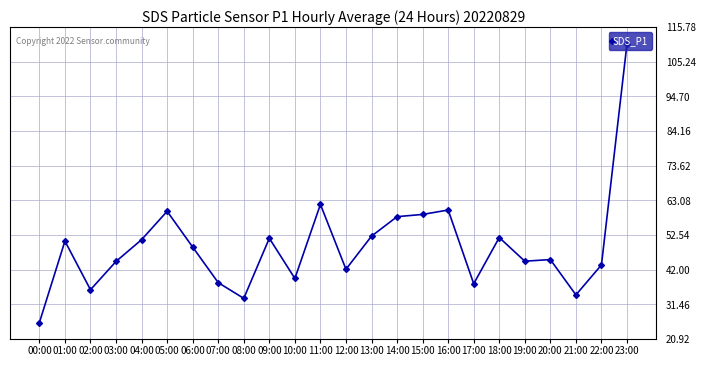

Approximately how many times larger is the value at 04:00 compared to 02:00?

1.4